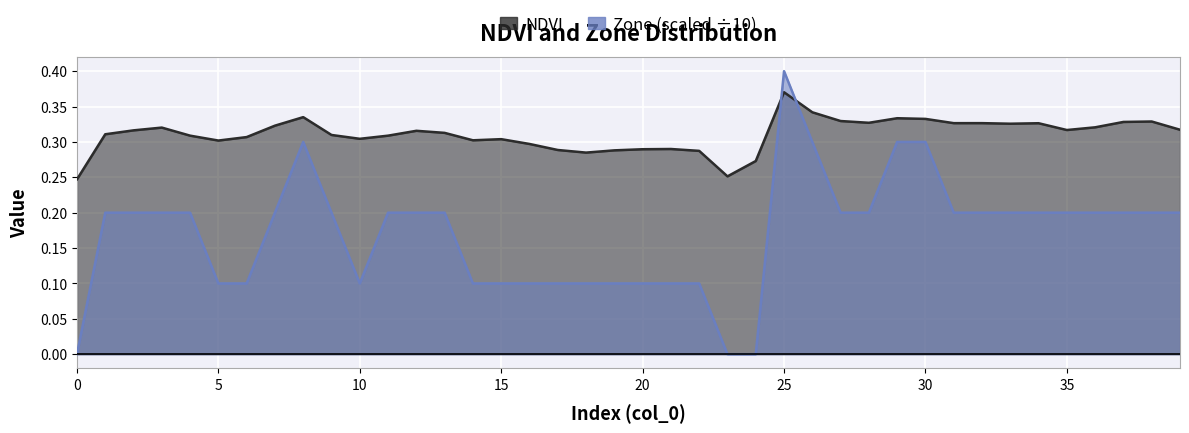

Rank the series by their average value, from lowest to highest.

Zone, NDVI